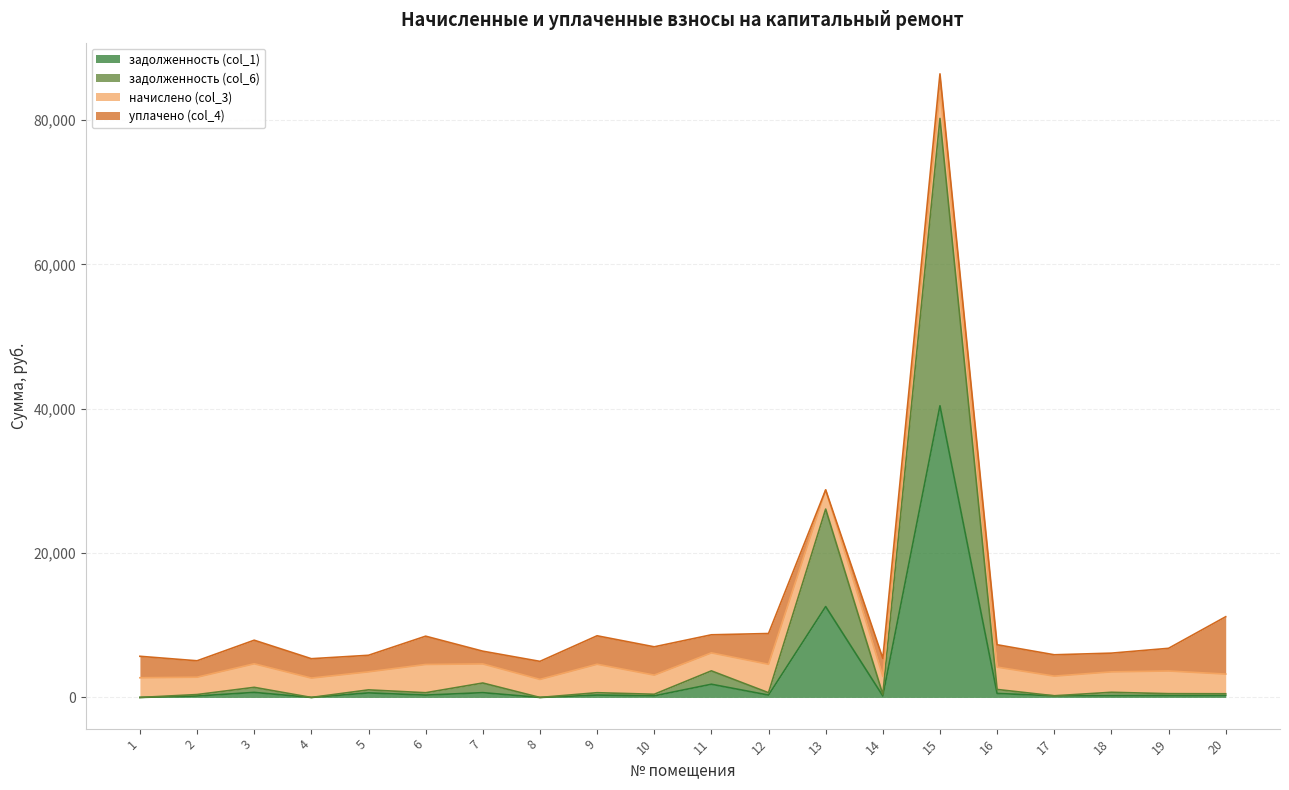

At which label does задолженность (col_6) reach its peak?

15